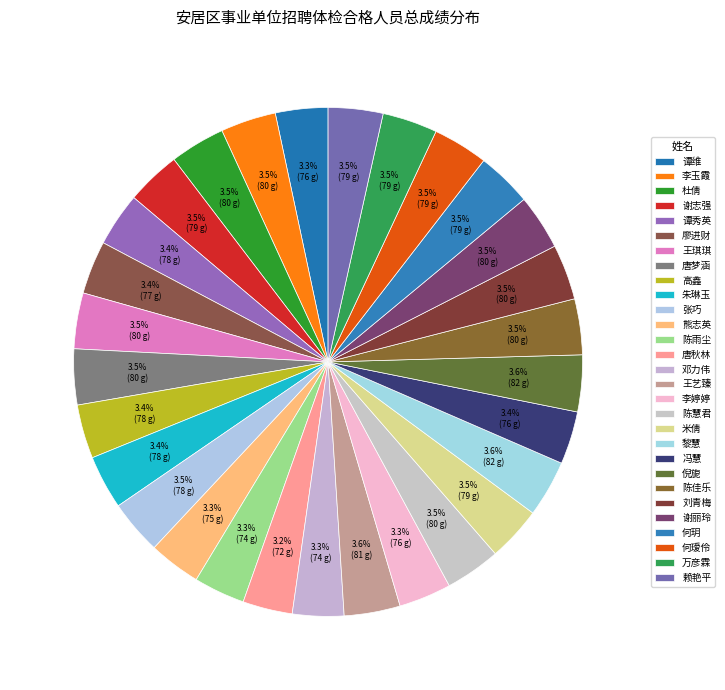

True or false: 朱琳玉 accounts for 9% of the total.

False